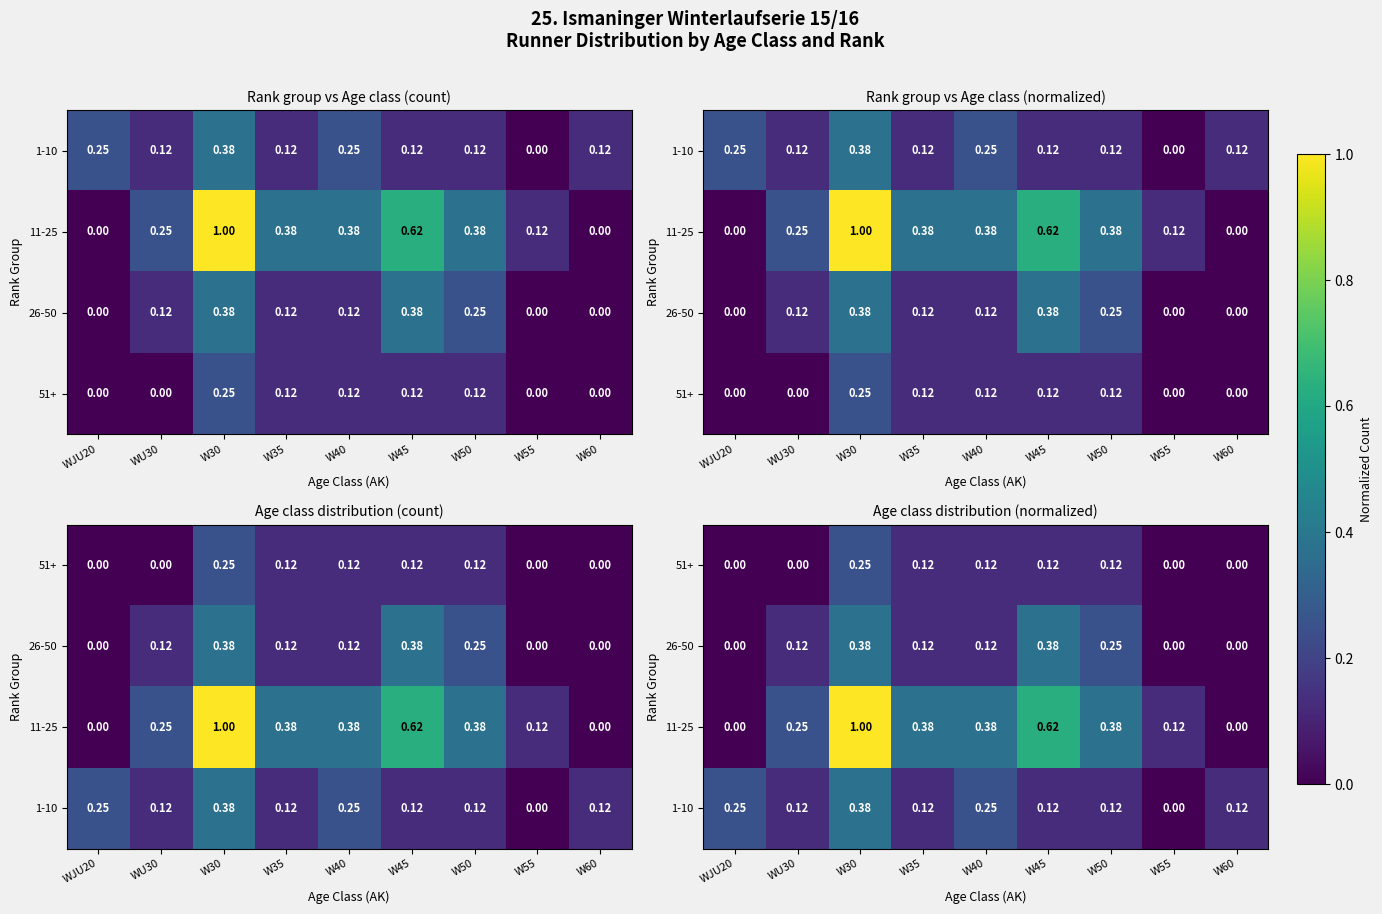

What is the spread (max minus min) of values at W45?

0.5